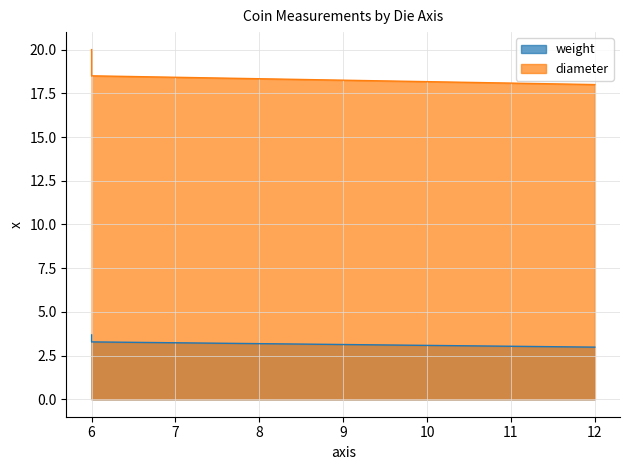

List the series in order of their peak value, highest first.

diameter, weight